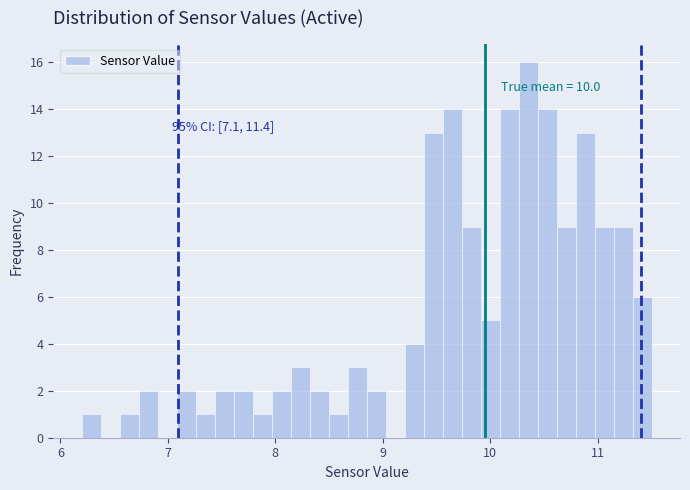

Around what value on the x-axis is the tallest bar? Give the approximate position of its centre, as read against the axis.

10.4